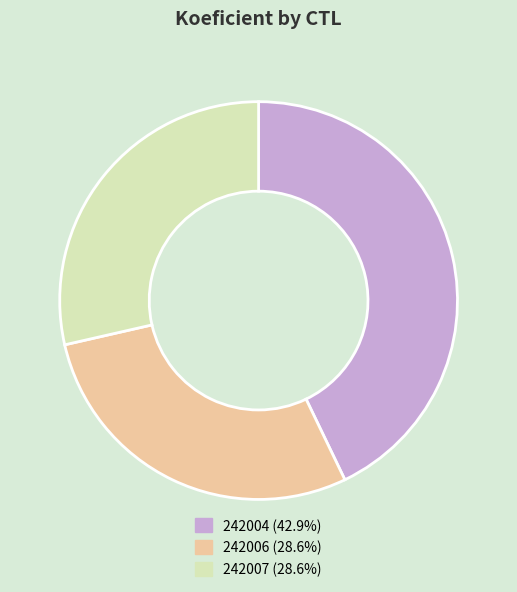

Is the sum of 242006 and 242004 greater than half?

Yes